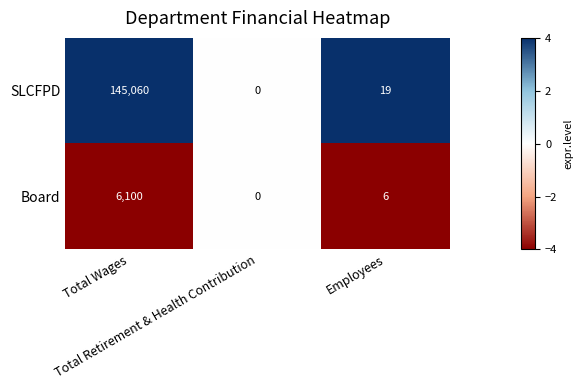

At which category does the chart reach its minimum across all series?

Total Retirement & Health Contribution